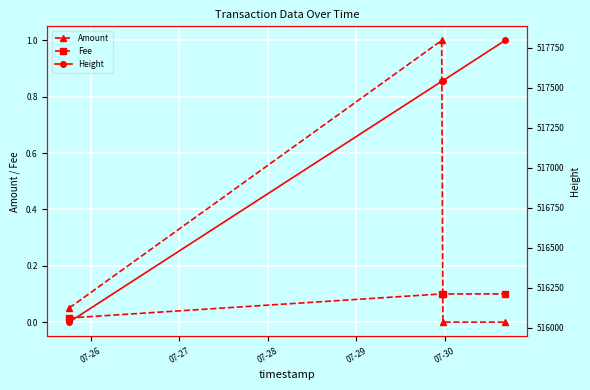

True or false: Height and Fee intersect in this chart.

False